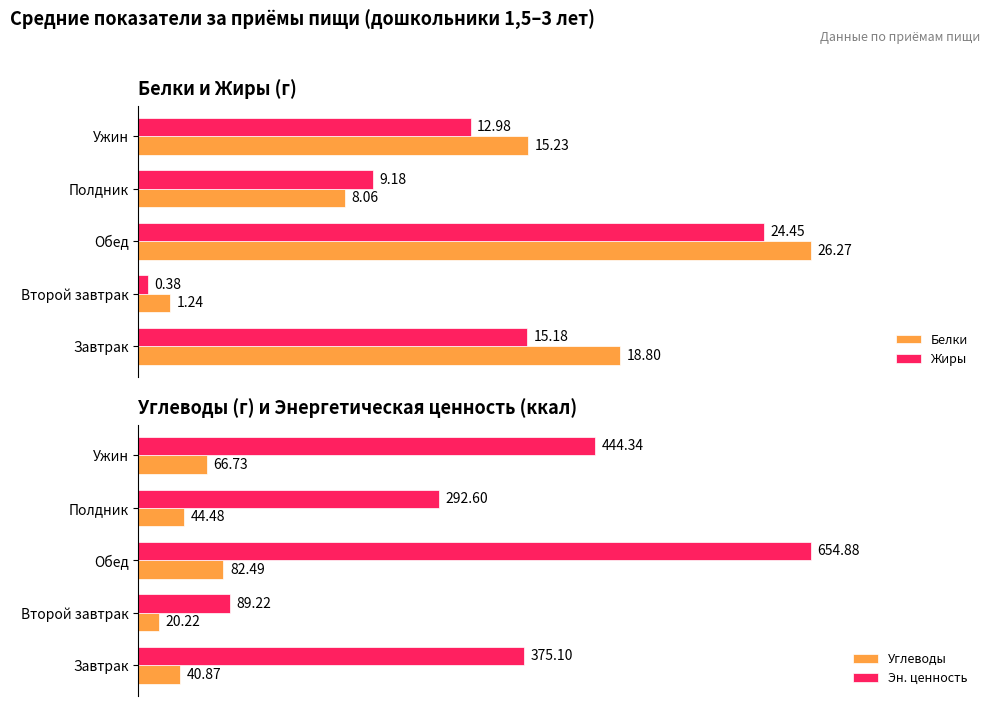

Where is Белки nearest to the value 13?

Ужин